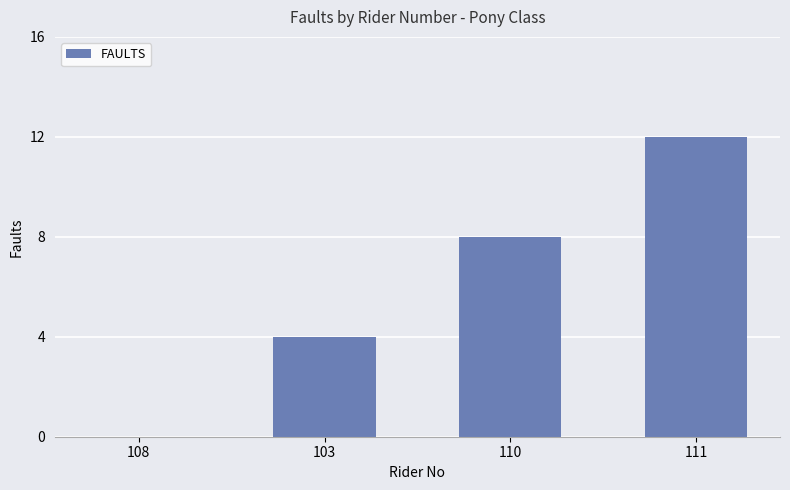

Which has a higher value, 111 or 103?

111